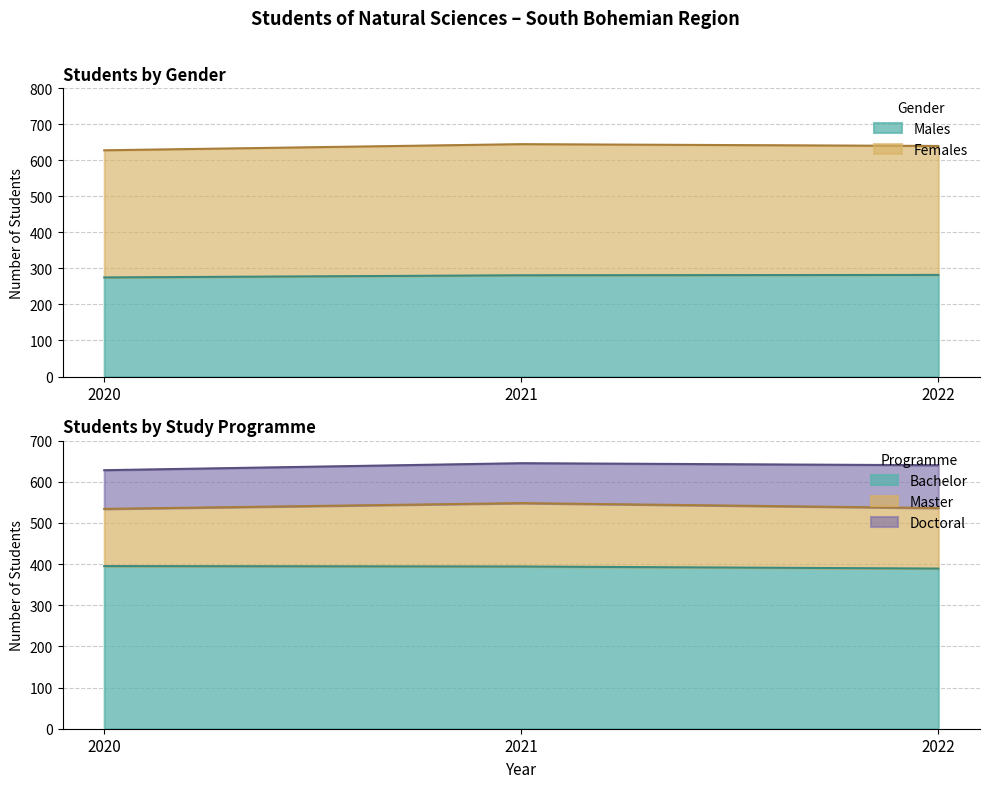

True or false: Bachelor has a value of 80 at 2022.

False